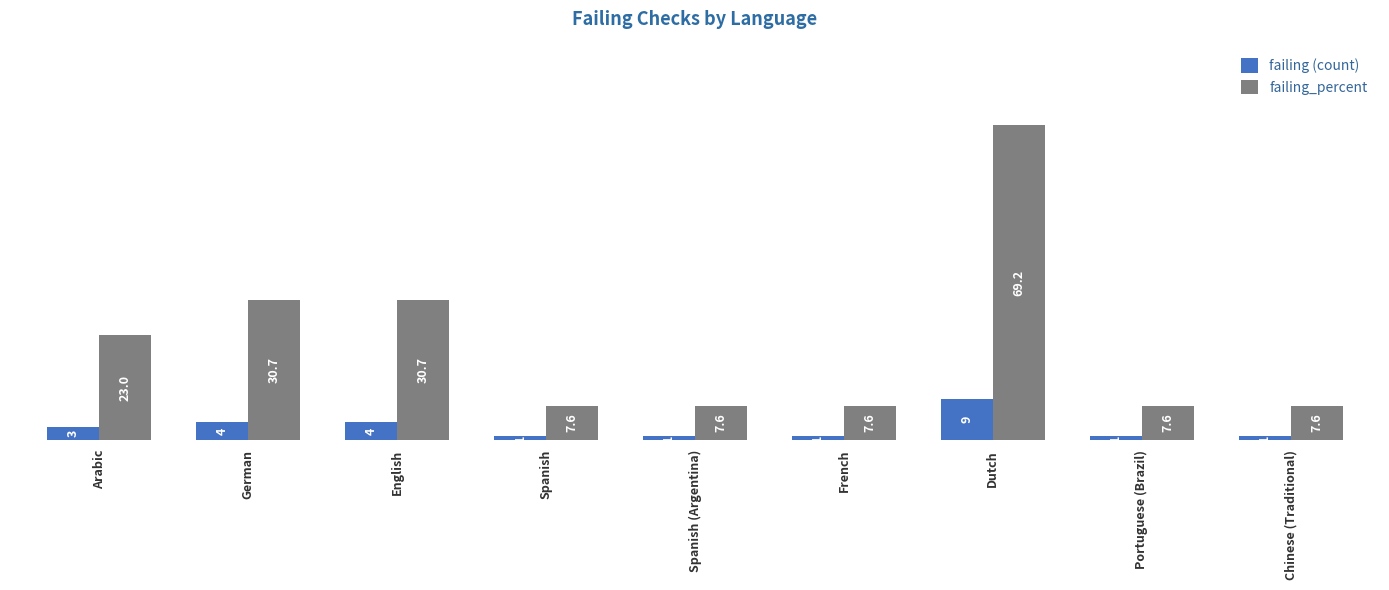

Which label corresponds to the largest value in the chart?

Dutch